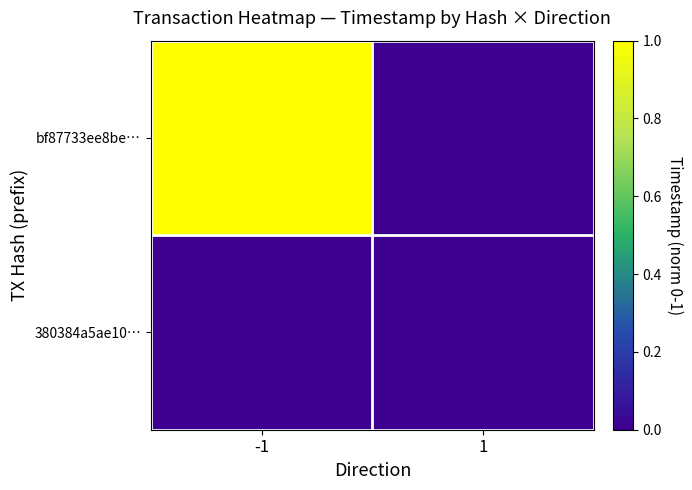

Reading right to left, transcribe all the data shown in this chart.

bf87733ee8be…: 1=0	-1=1
380384a5ae10…: 1=0	-1=0